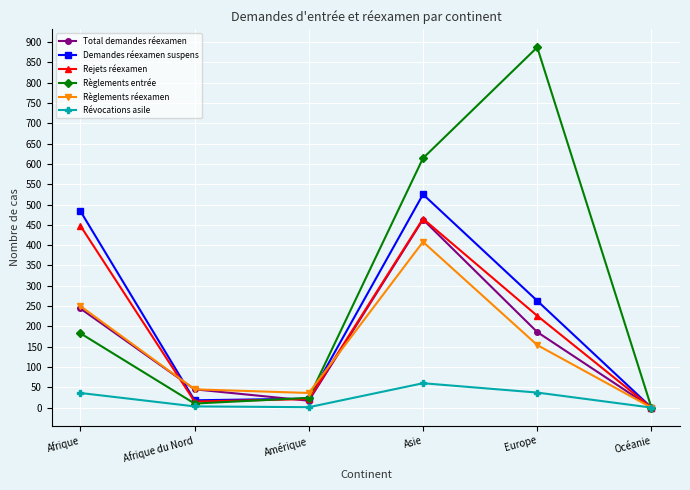

What is the maximum value shown in the chart?

887